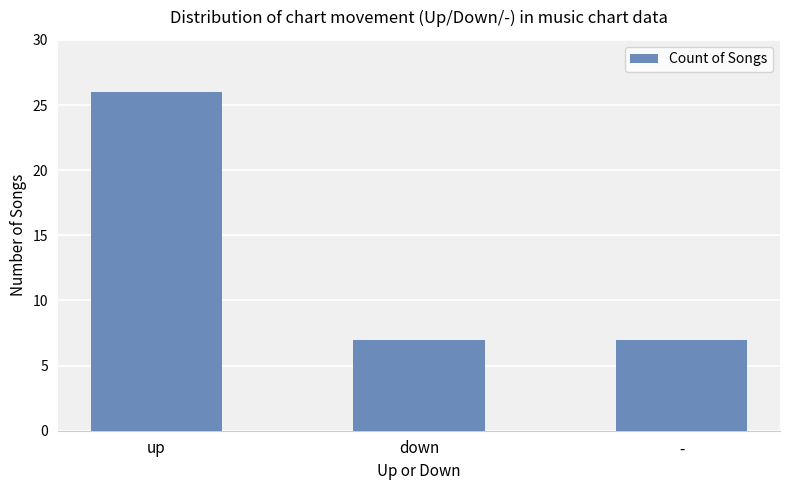

What is the change in value from up to down?

-19